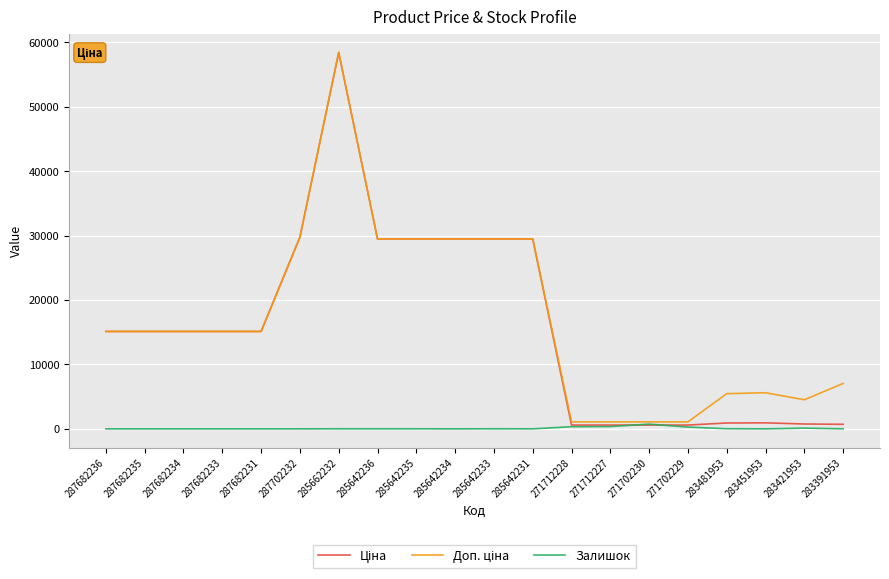

True or false: Залишок has a value of 8.0 at 283391953.

True